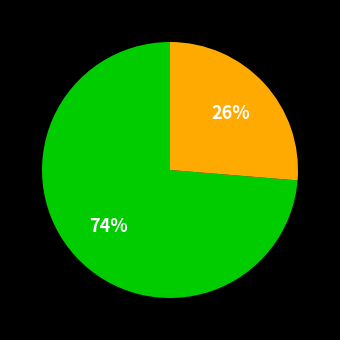

Is there a majority slice in this chart?

Yes